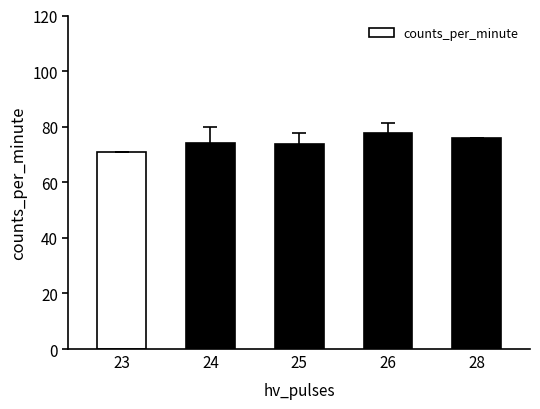

Is it true that the value at 23 is 71.0?

True